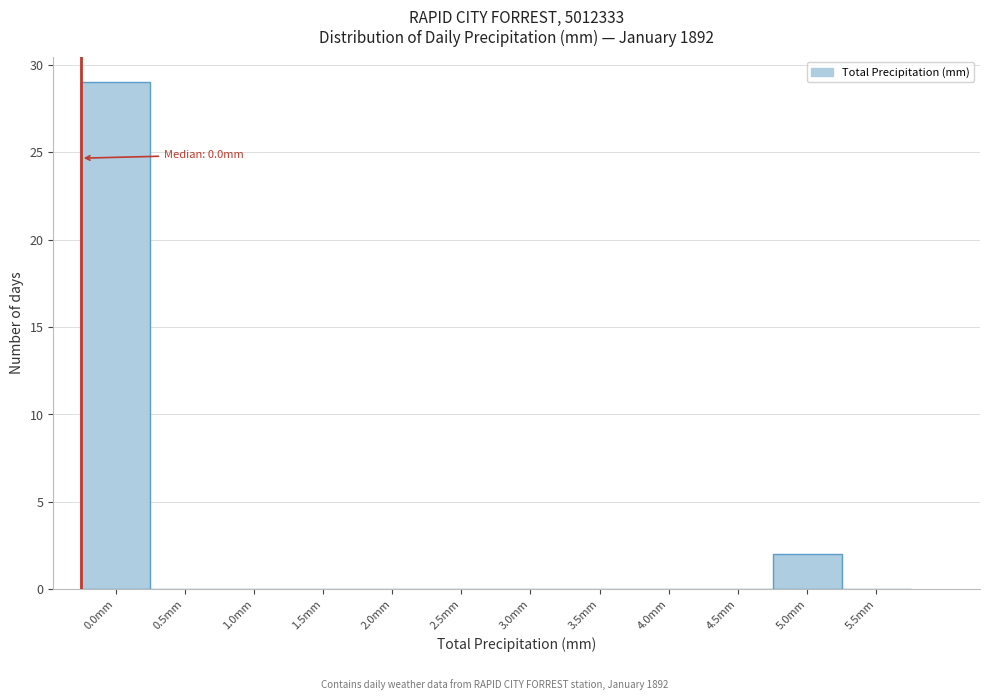

Reading left to right, extract all data points from this chart.

0.0mm=29	0.5mm=0	1.0mm=0	1.5mm=0	2.0mm=0	2.5mm=0	3.0mm=0	3.5mm=0	4.0mm=0	4.5mm=0	5.0mm=2	5.5mm=0